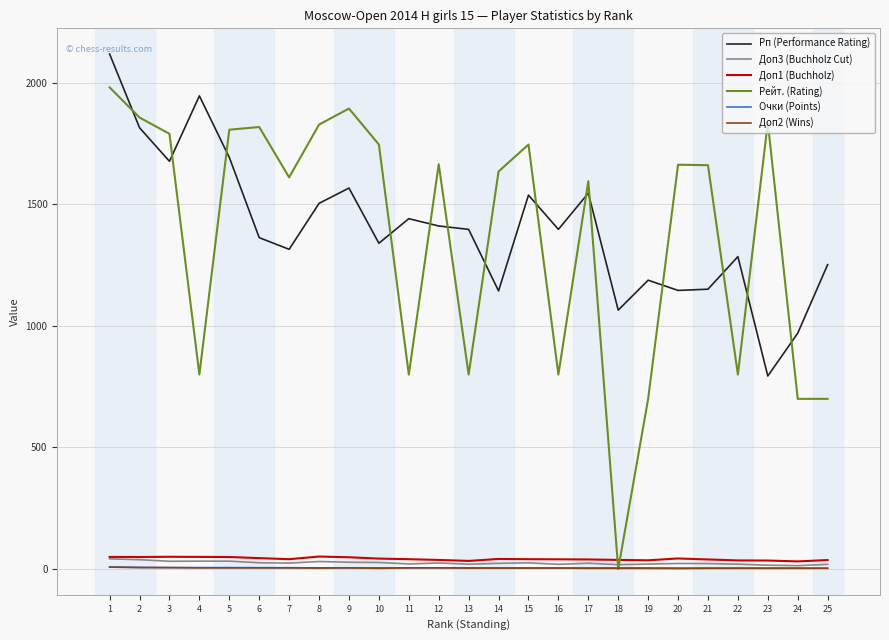

Count the number of categories in the chart.

25